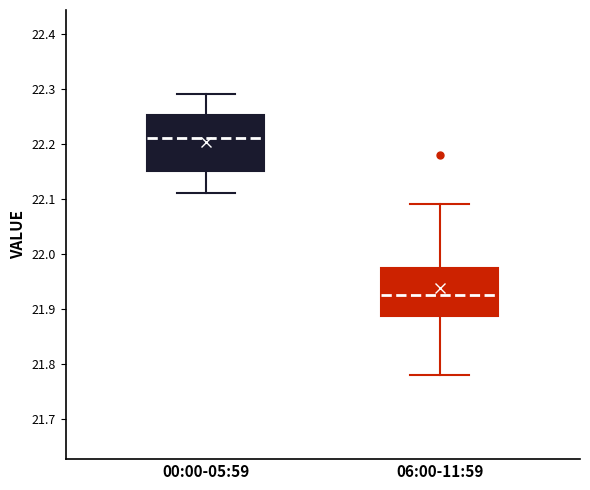

Reading left to right, read every box against the y-axis: the position of its median line, the range the box covers, and the ends of its whiskers. The values are not printed on the chart, so give them approximately, as read against the axis.

00:00-05:59: median 22.21, box 22.15 to 22.25, whiskers 22.11 to 22.29
06:00-11:59: median 21.93, box 21.89 to 21.98, whiskers 21.78 to 22.09